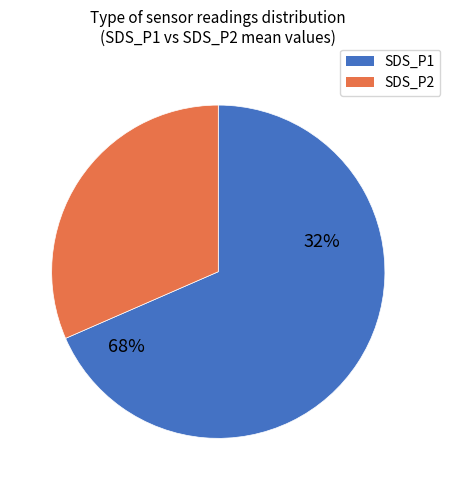

Approximately how many times larger is the value at SDS_P2 compared to SDS_P1?

0.5